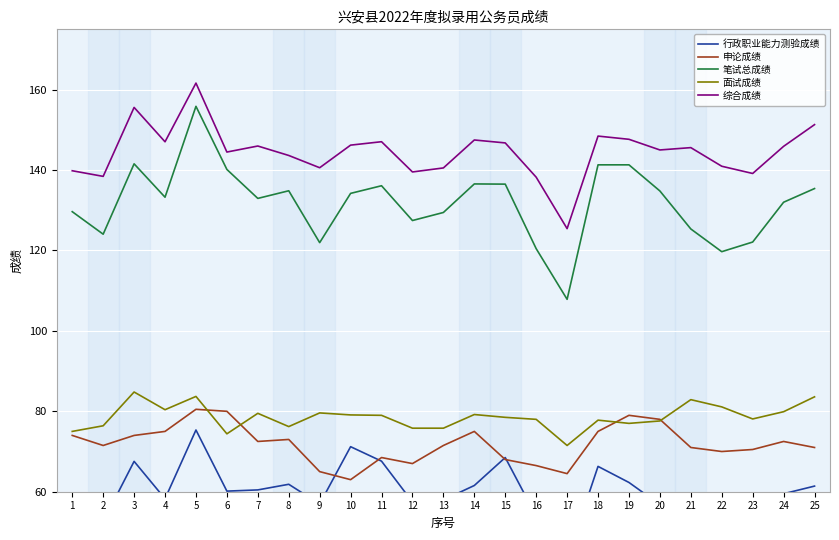

Where is the first local maximum for 综合成绩?

3